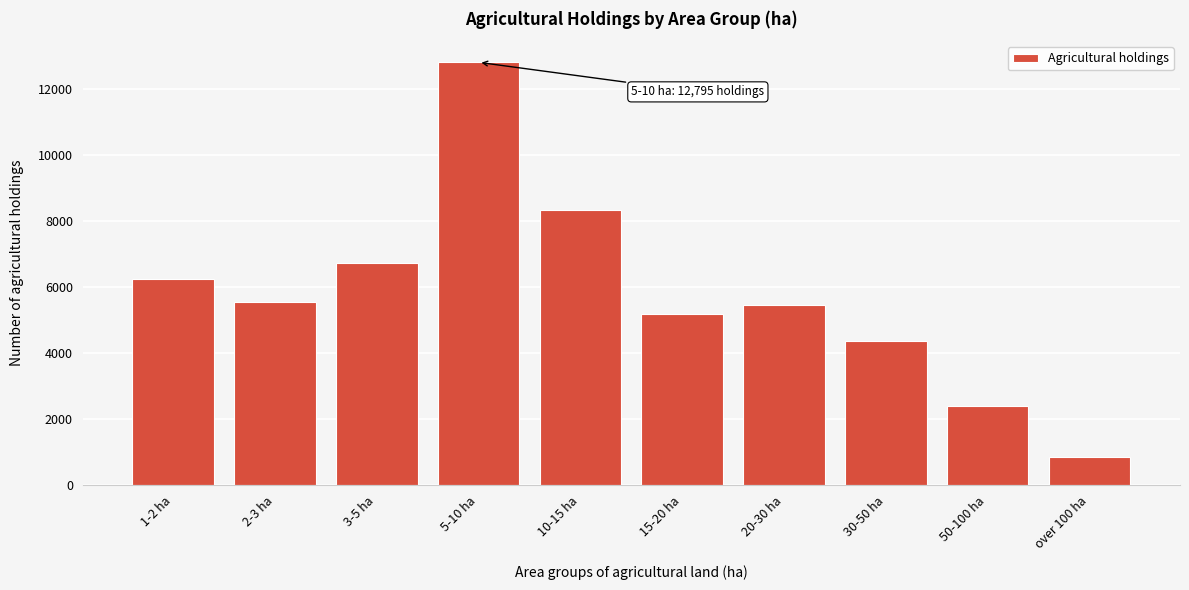

Reading right to left, what are all the values shown in this chart?

866	2395	4377	5453	5195	8339	12795	6723	5542	6248